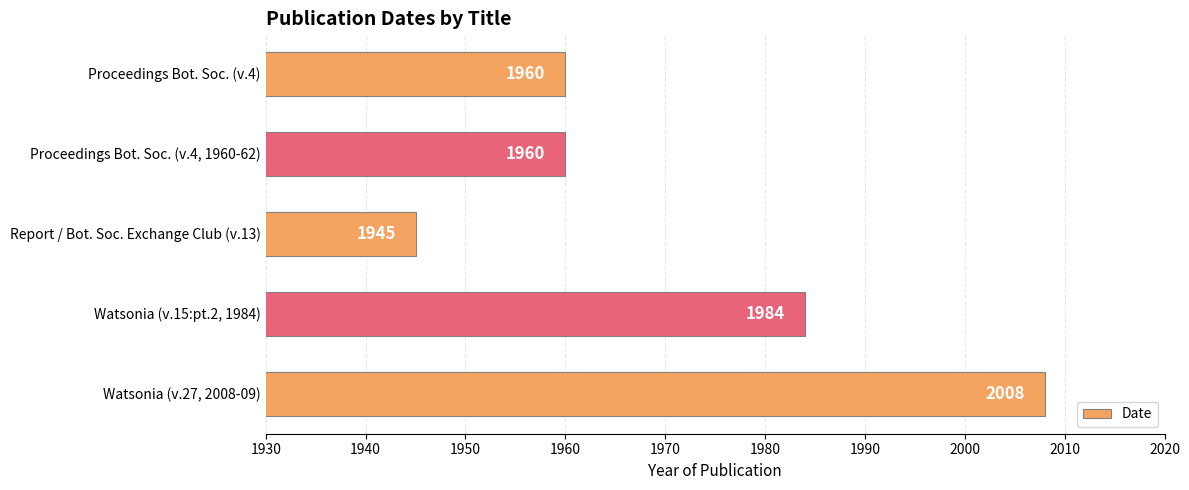

Count the values in the range 1960 to 1984.

3